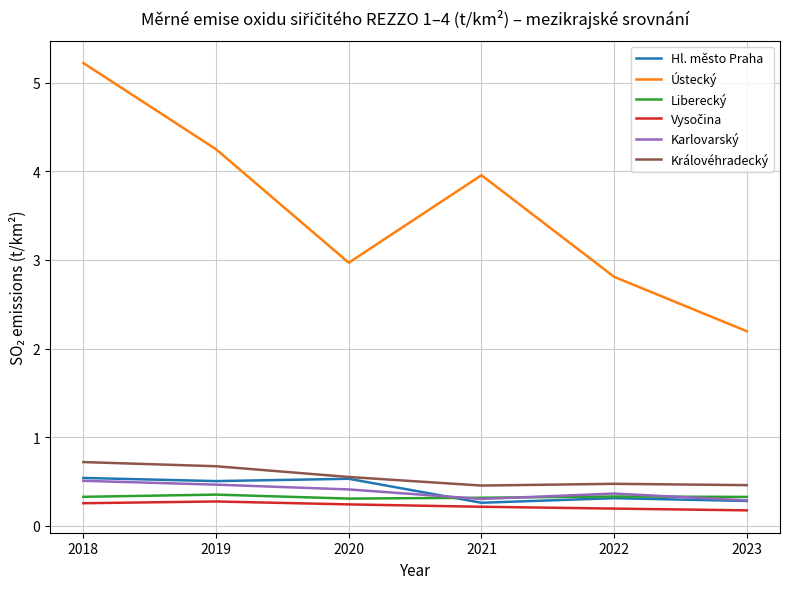

The Královéhradecký series shows 0.8 at 2020. True or false?

False